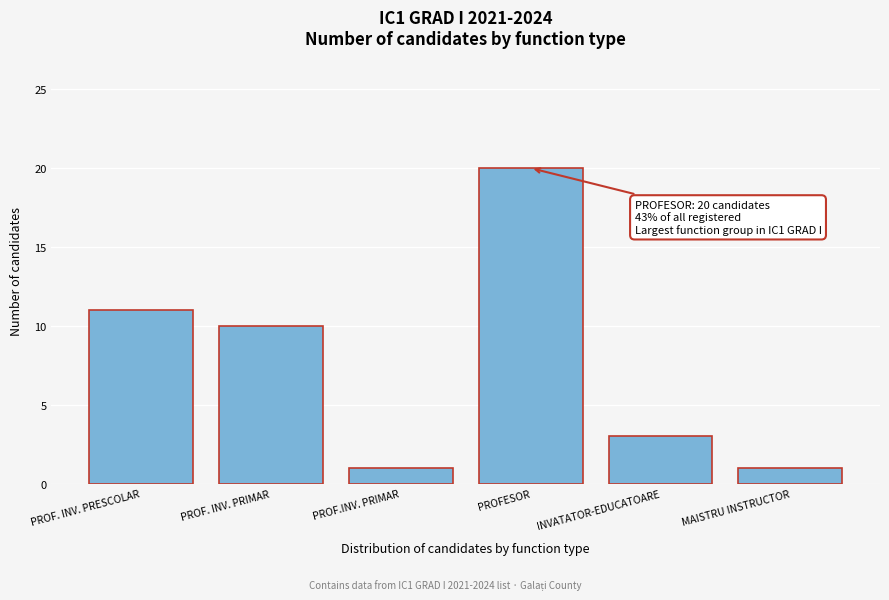

Reading left to right, extract all data points from this chart.

11	10	1	20	3	1